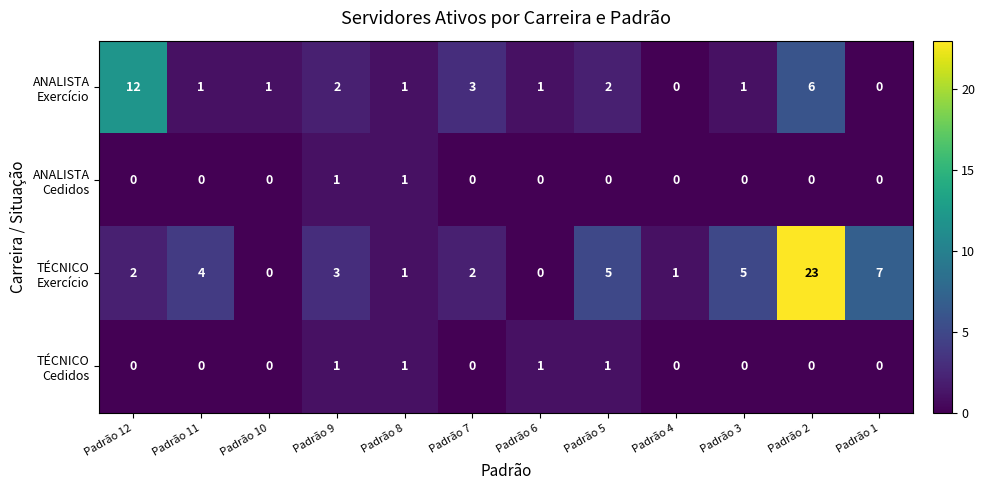

What is the greatest value displayed?

23